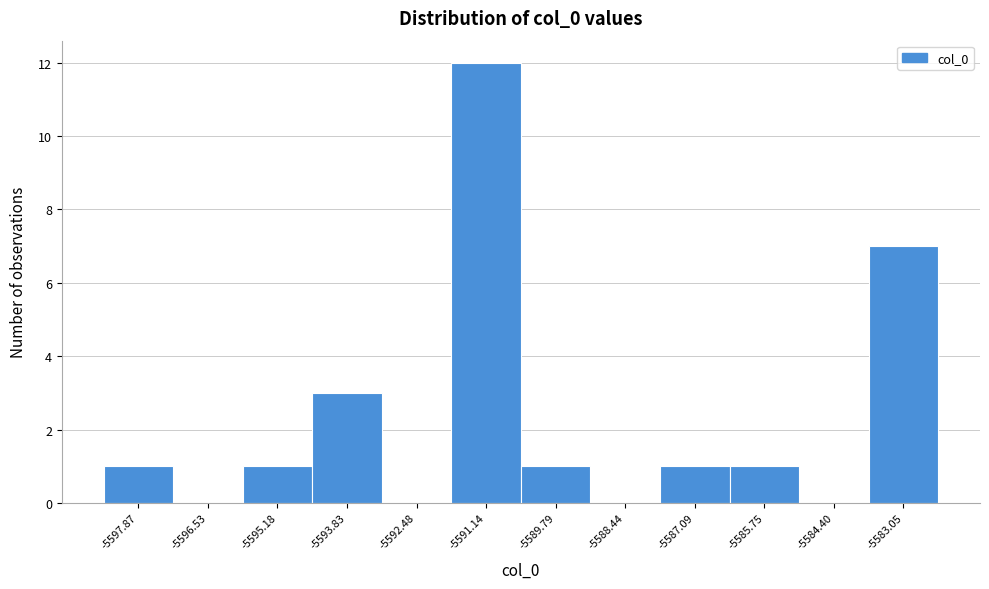

Reading left to right, extract all data points from this chart.

-5597.87=1	-5596.53=0	-5595.18=1	-5593.83=3	-5592.48=0	-5591.14=12	-5589.79=1	-5588.44=0	-5587.09=1	-5585.75=1	-5584.40=0	-5583.05=7